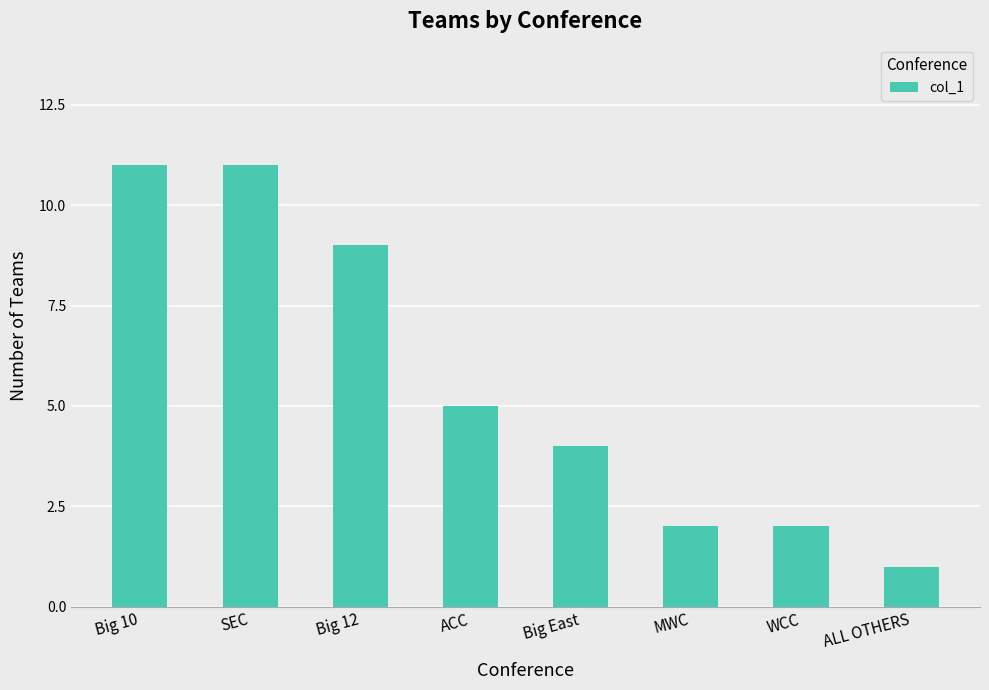

Approximately how many times larger is the value at ALL OTHERS compared to SEC?

0.1